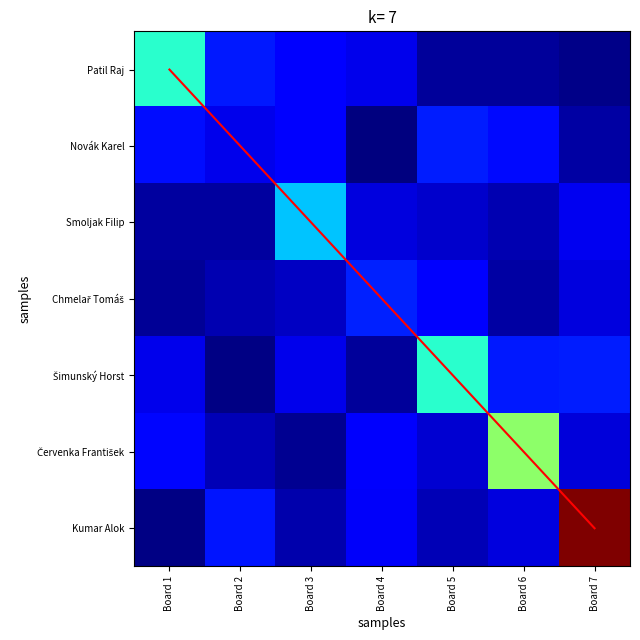

The Šimunský Horst series shows 6.9 at Board 7. True or false?

False